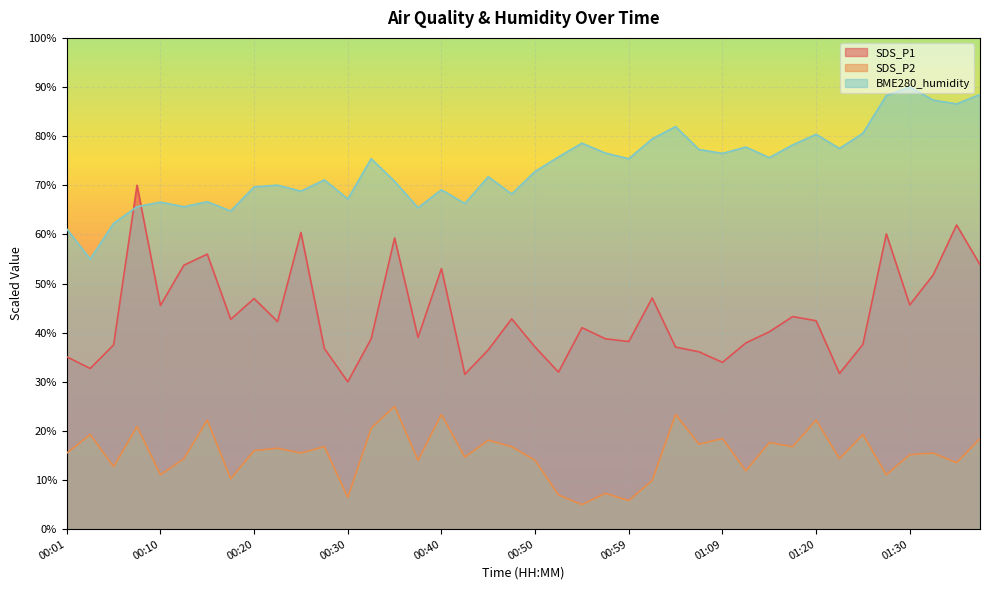

What is the label of the 39th point from the right?

00:03